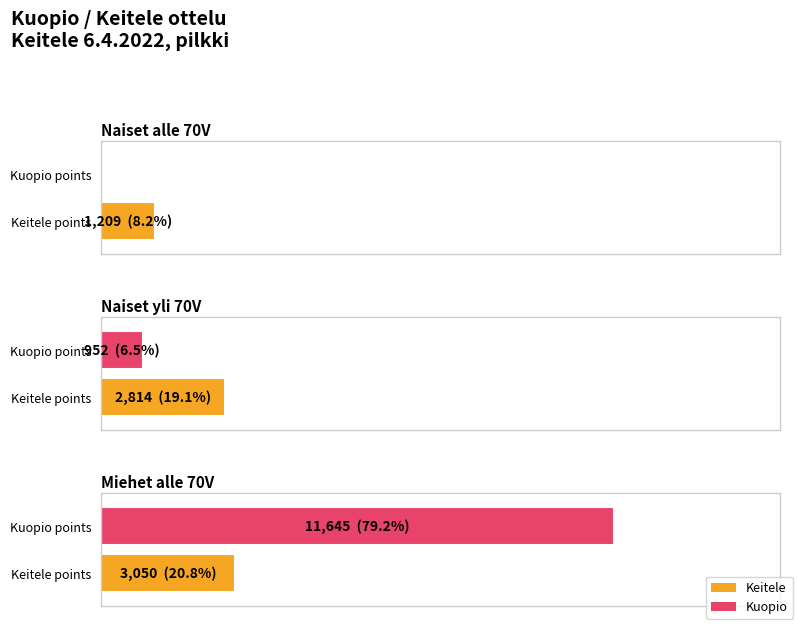

What is the value of the 1st bar from the left?

1209